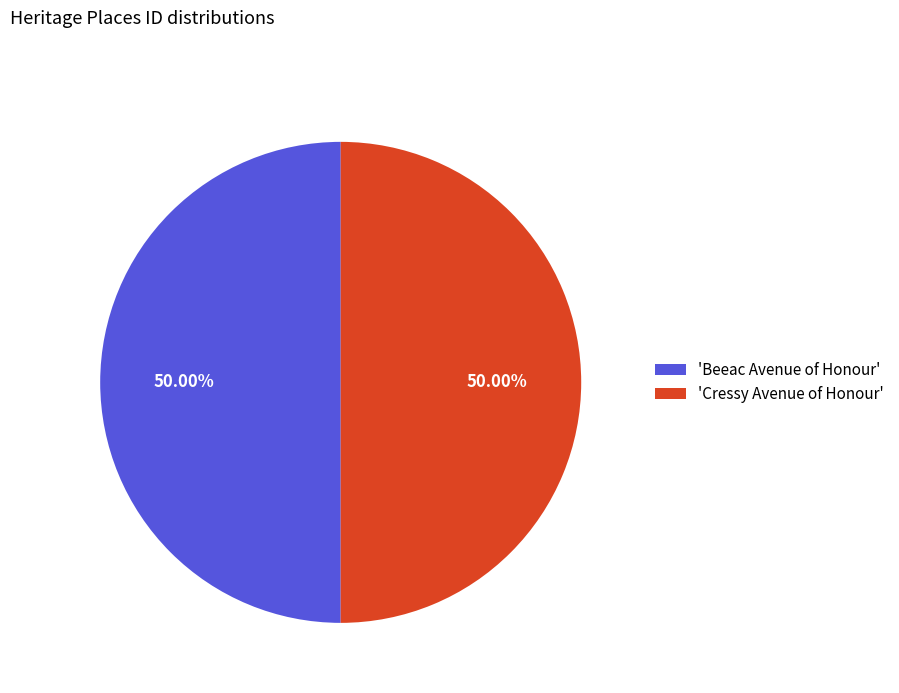

What is the ratio of the value at 'Beeac Avenue of Honour' to the value at 'Cressy Avenue of Honour'?

1.0